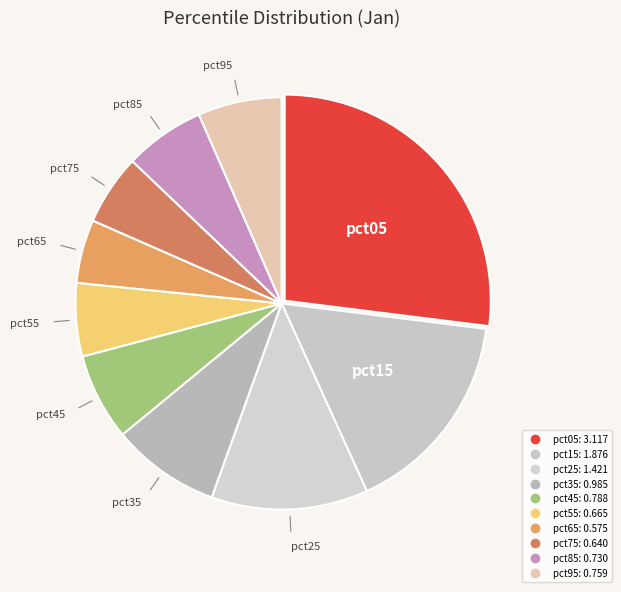

Is it true that pct55 is 6% of the pie?

True